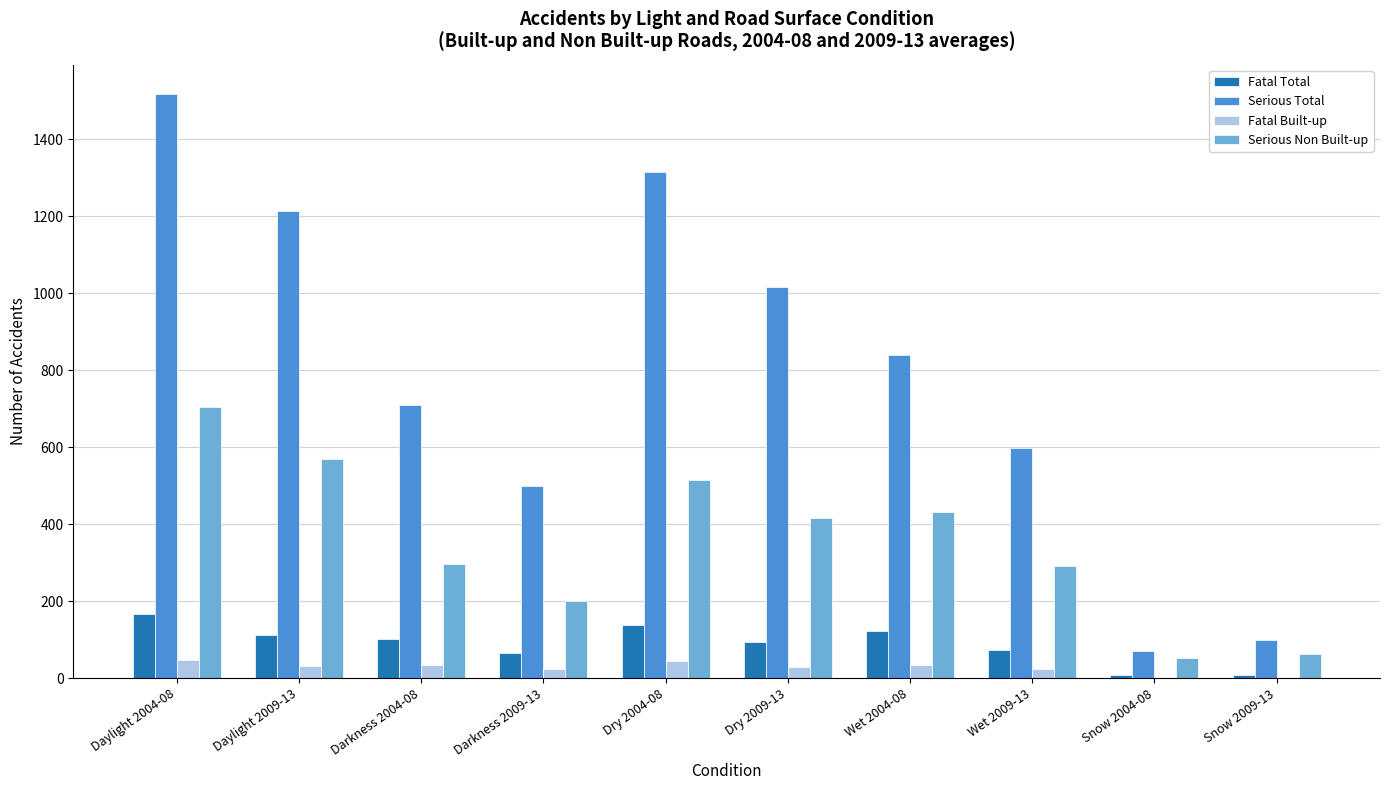

Between Daylight 2004-08 and Wet 2009-13, which series saw the biggest shift?

Serious Total